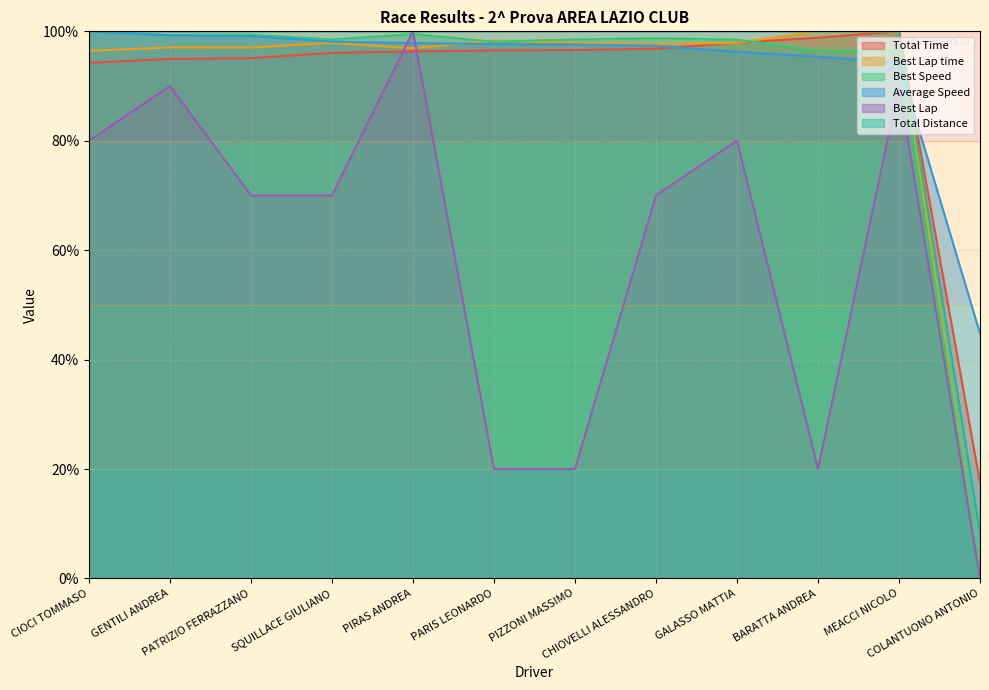

Where do Best Lap and Best Lap time first cross each other?

SQUILLACE GIULIANO and PIRAS ANDREA